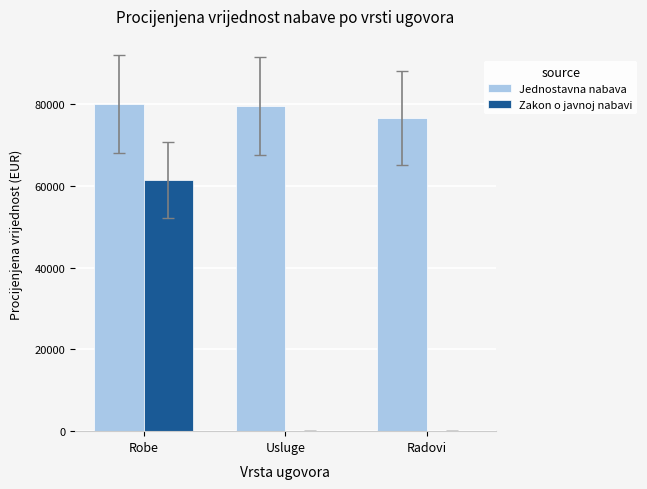

What is the spread (max minus min) of values at Usluge?

79600